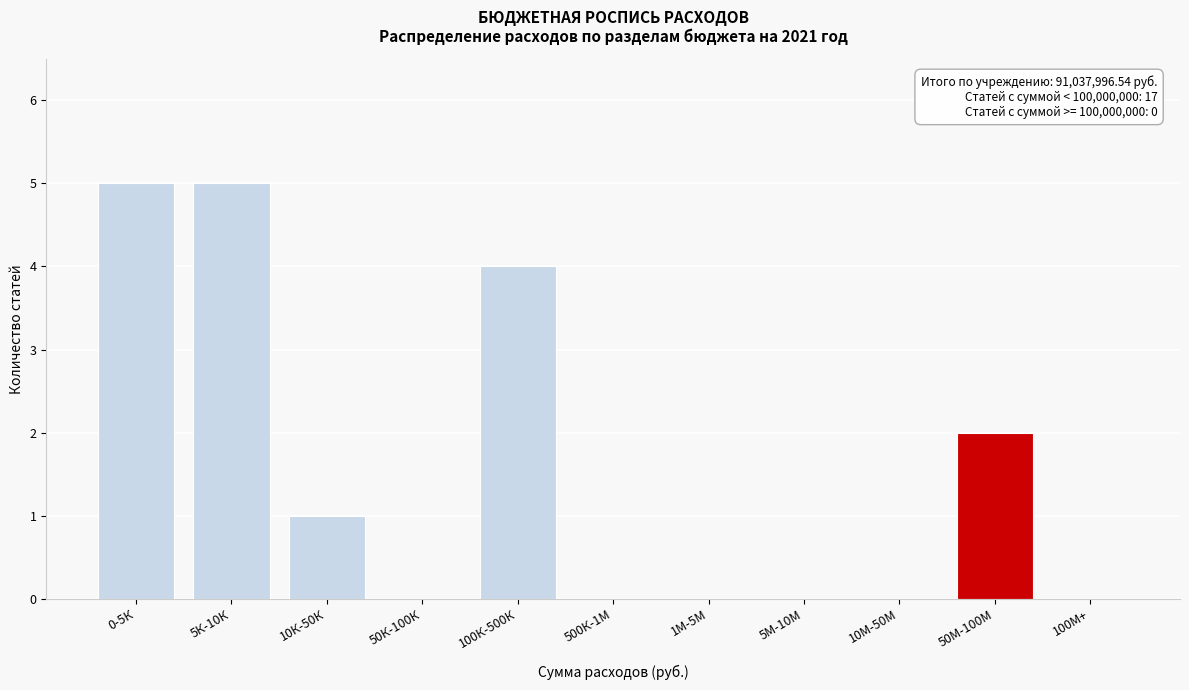

Reading left to right, list all the values displayed in this chart.

0-5К=5	5К-10К=5	10К-50К=1	50К-100К=0	100К-500К=4	500К-1М=0	1М-5М=0	5М-10М=0	10М-50М=0	50М-100М=2	100М+=0